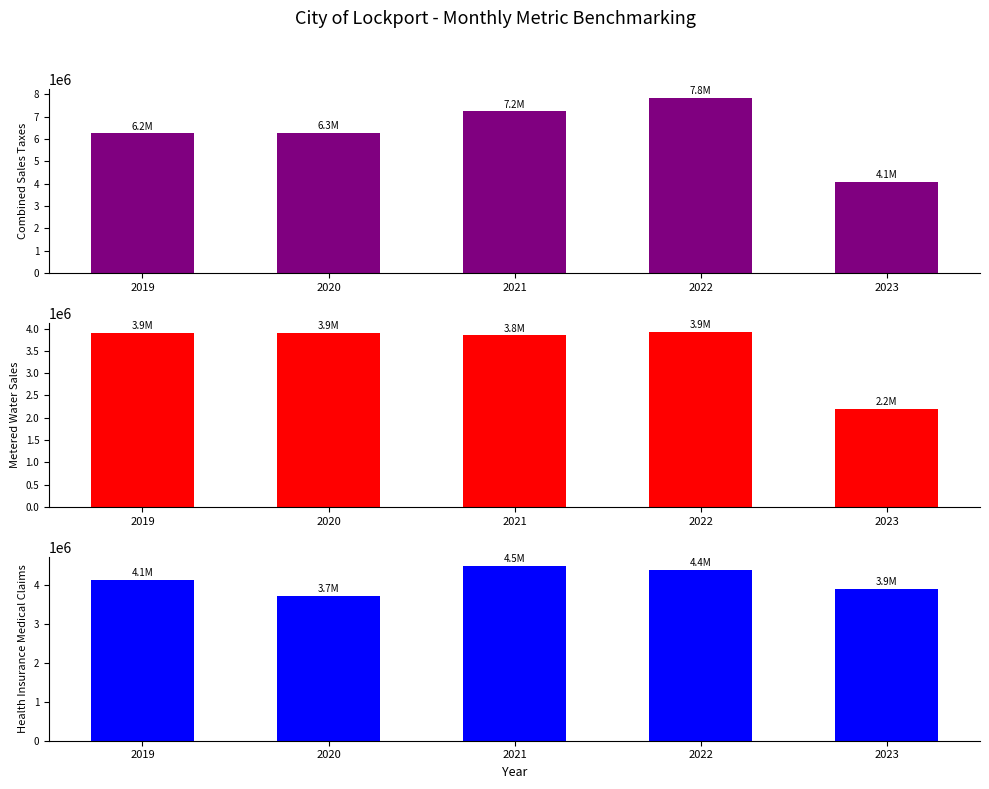

How many bars are there in each group?

3